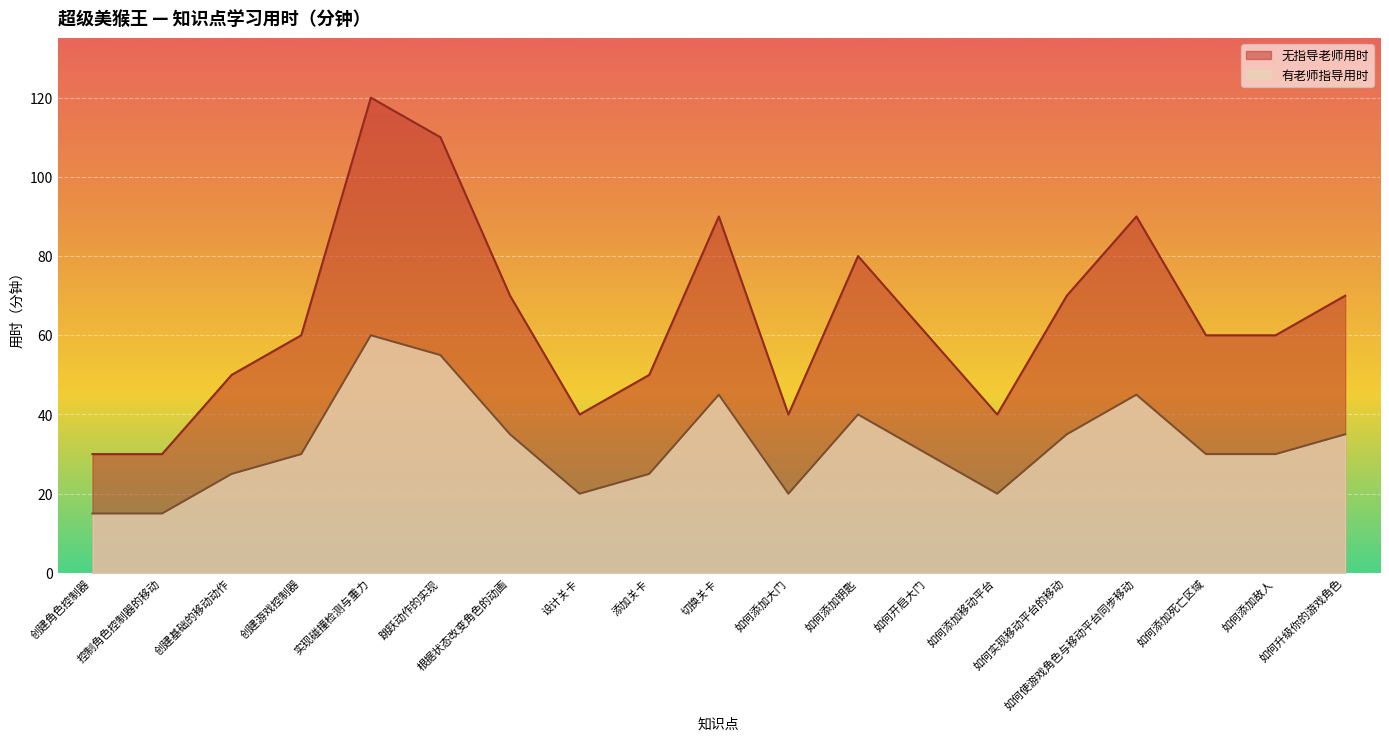

What are all the series names shown in the legend?

无指导老师用时, 有老师指导用时